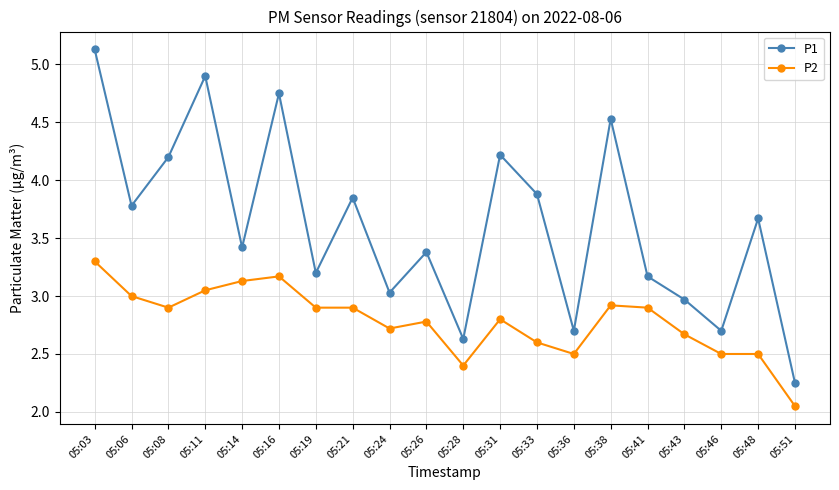

What is the spread (max minus min) of values at 05:19?

0.3